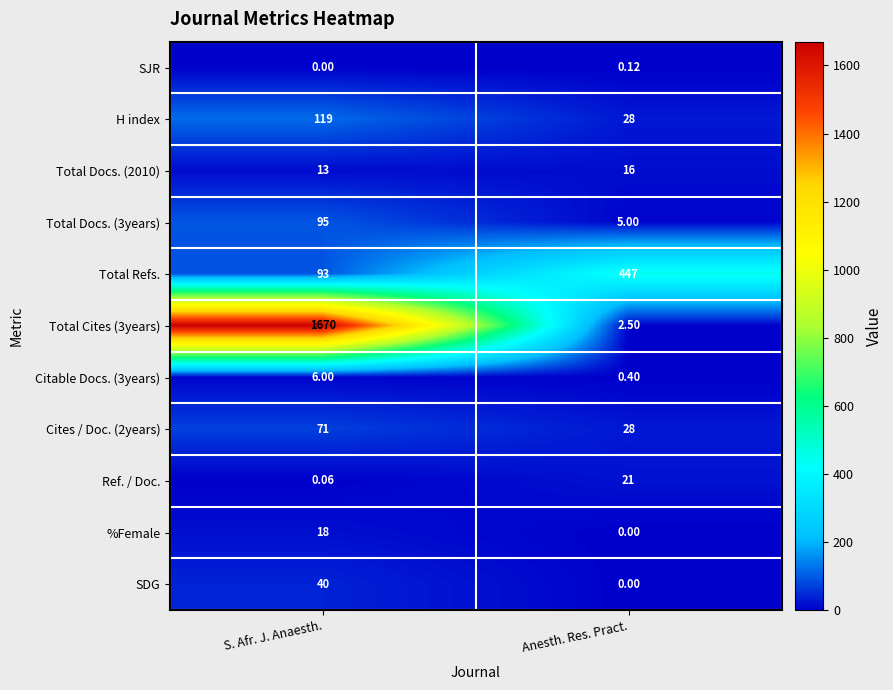

Is the value of Cites / Doc. (2years) at Anesth. Res. Pract. greater than the value of Ref. / Doc. at S. Afr. J. Anaesth.?

Yes